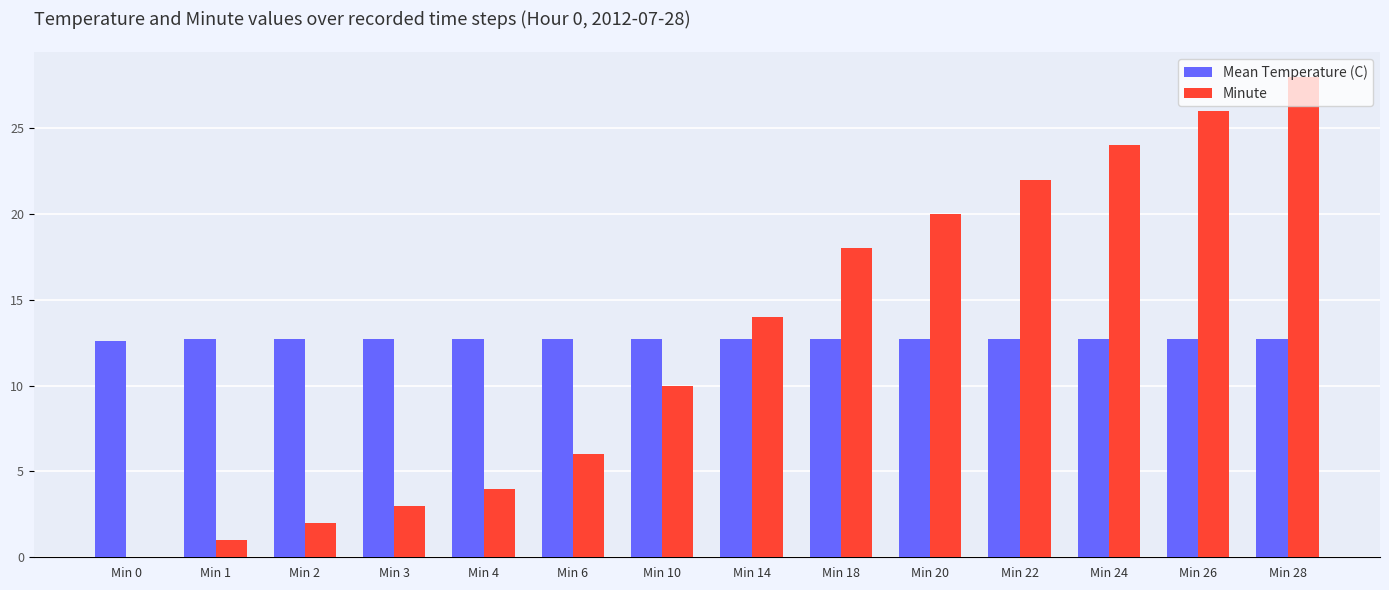

True or false: Minute has a value of 28.0 at Min 28.

True